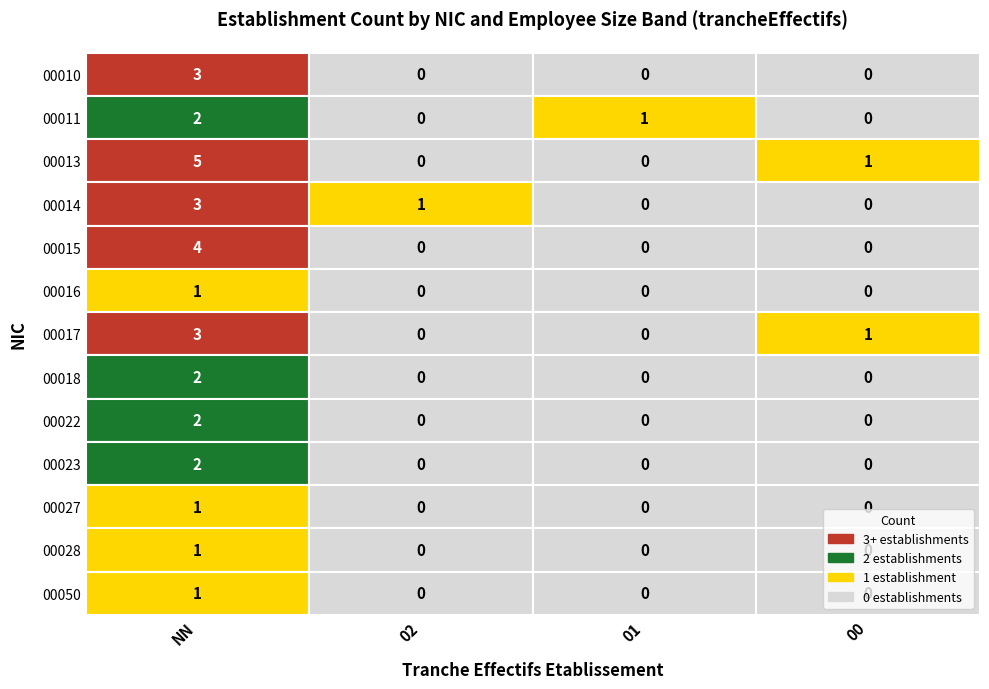

Which series has the widest spread of values?

00013